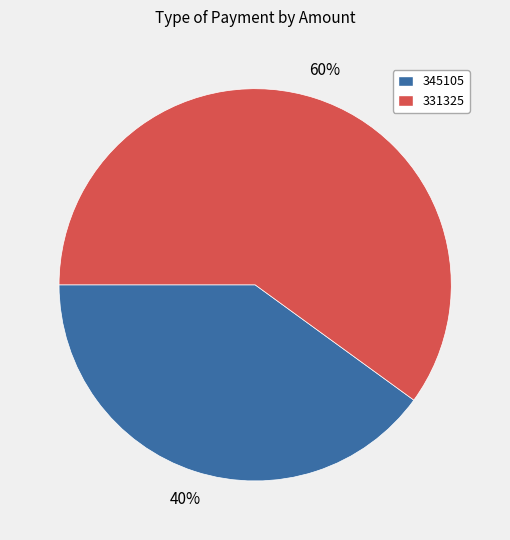

To the nearest percent, what is the difference between the 331325 and 345105 slice percentages?

20%